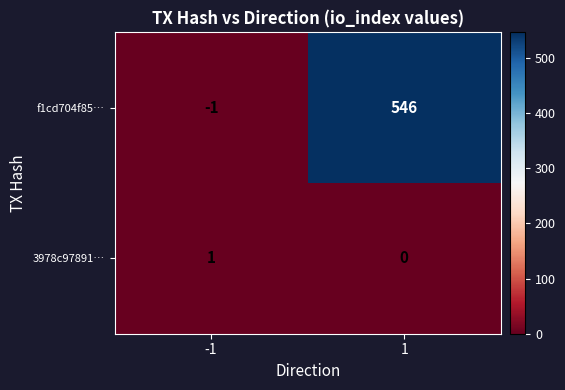

List the series in order of their peak value, lowest first.

3978c97891…, f1cd704f85…